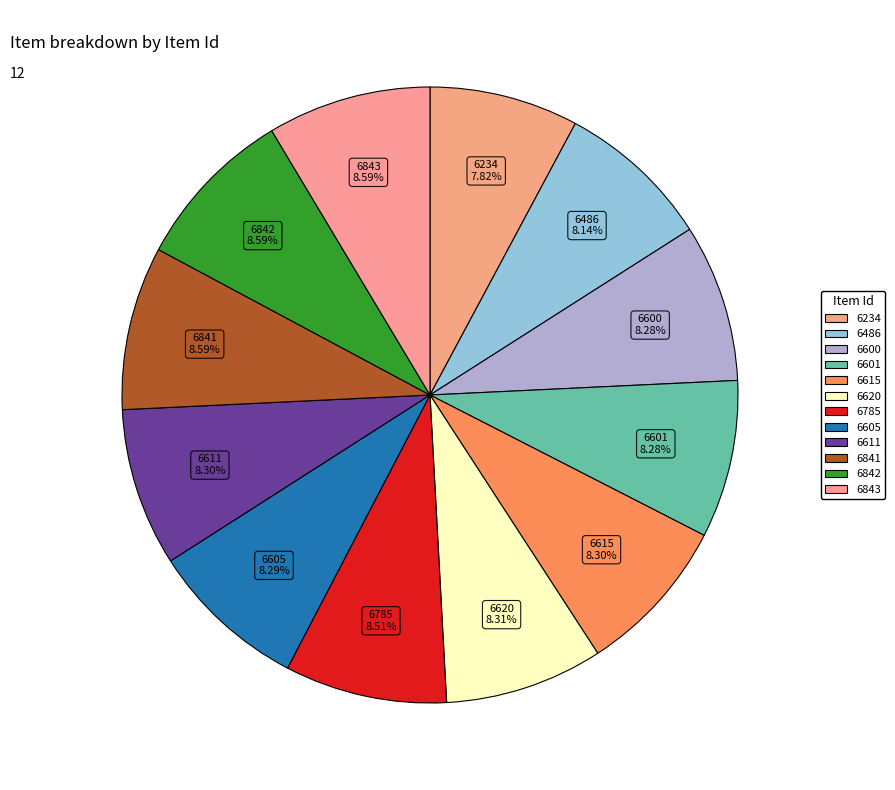

Does any single category account for the majority?

No